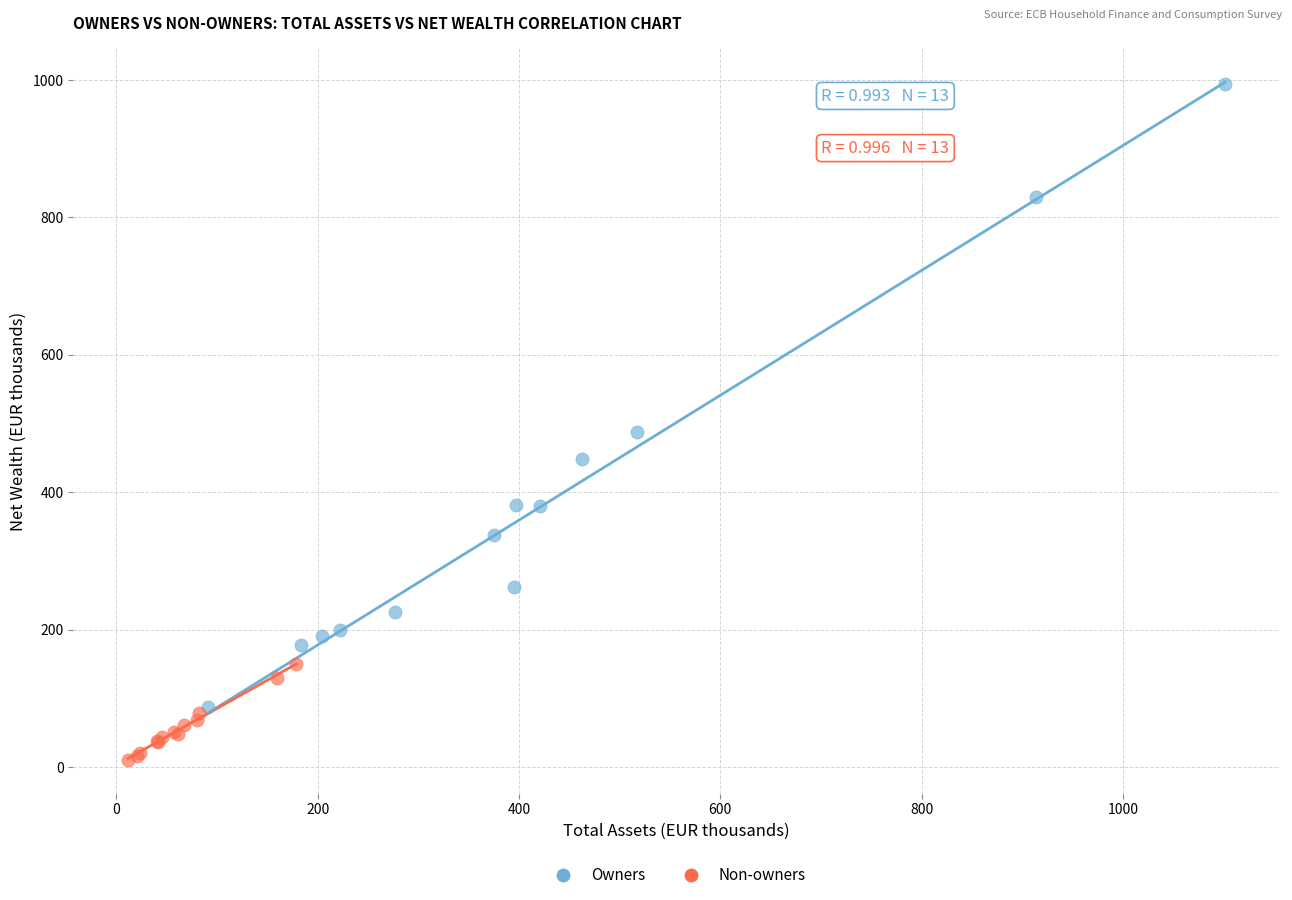

What are all the series names shown in the legend?

Owners, Non-owners